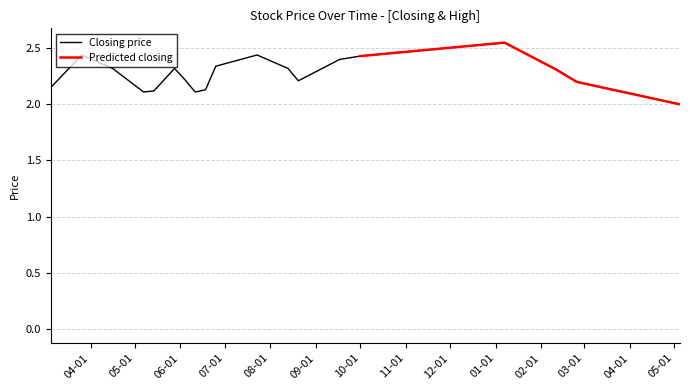

What is the lowest value of the Closing price series?

2.0